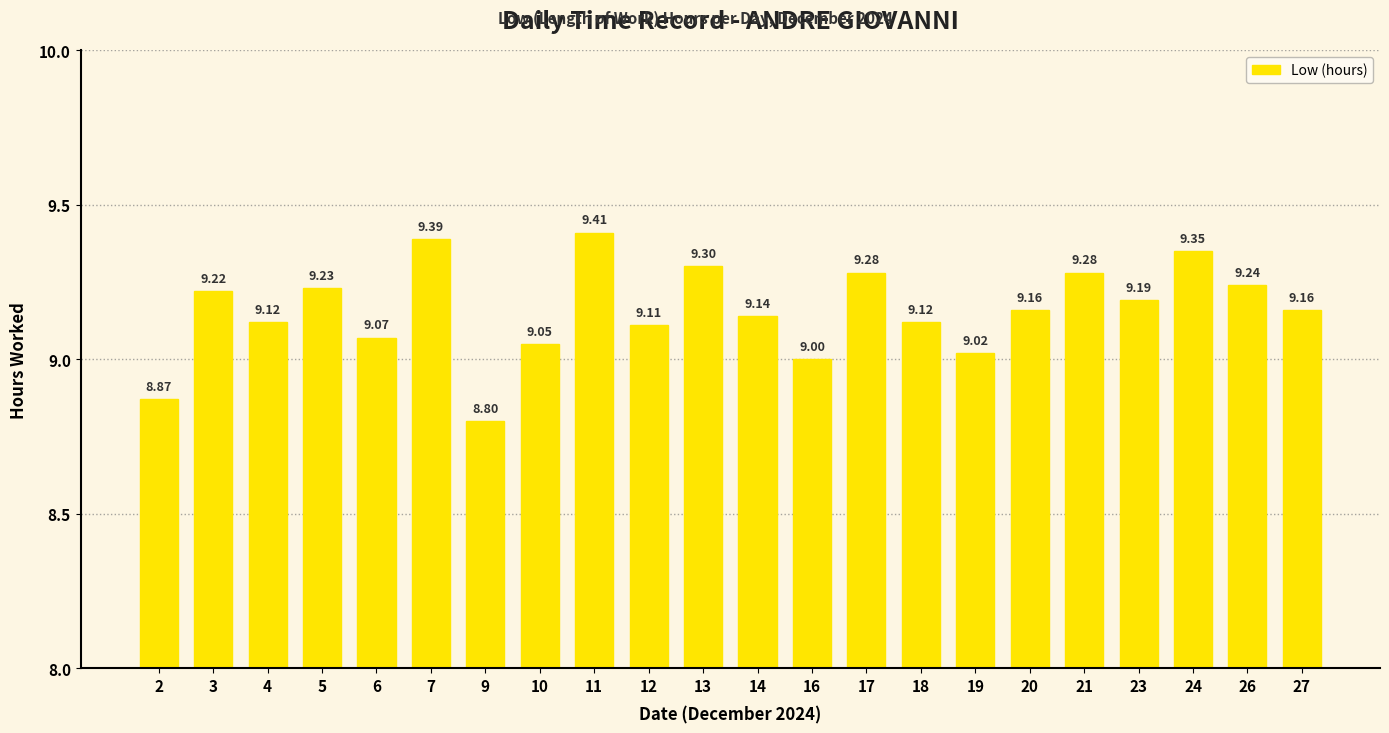

What is the smallest value displayed?

8.8